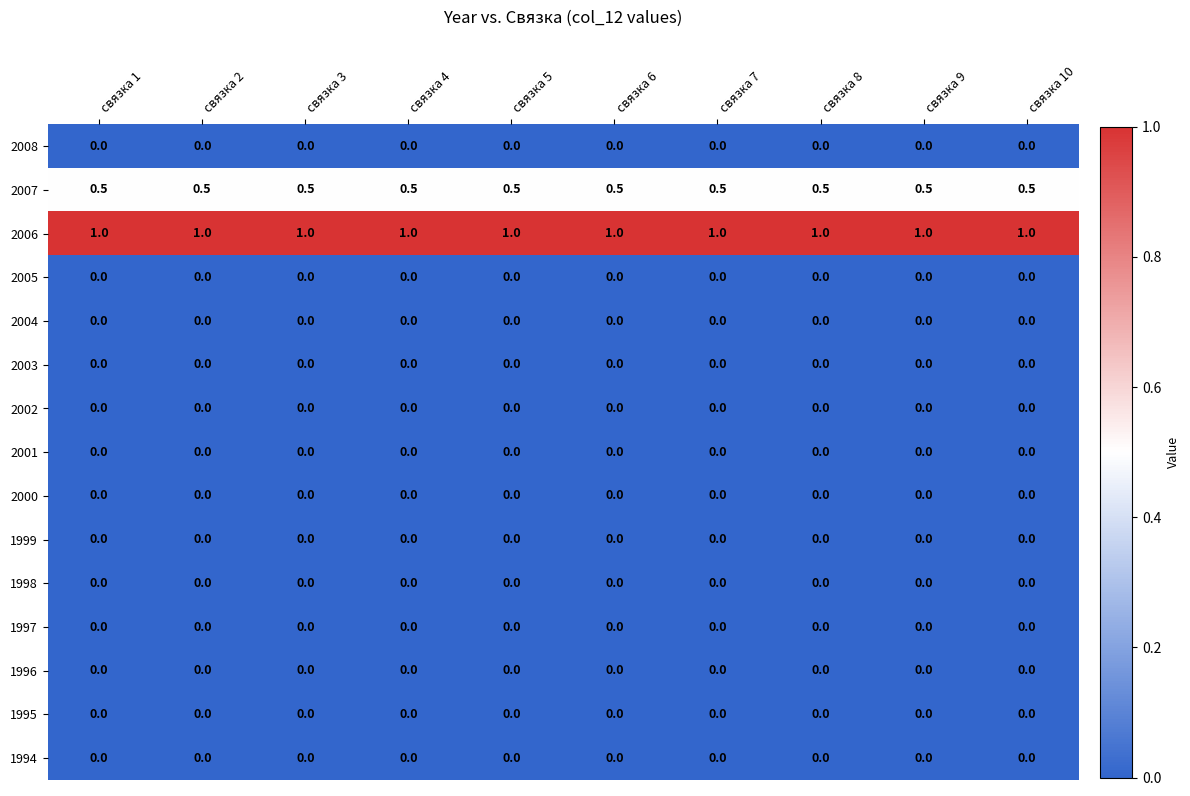

True or false: 1997 has a value of 0.0 at связка 6.

True